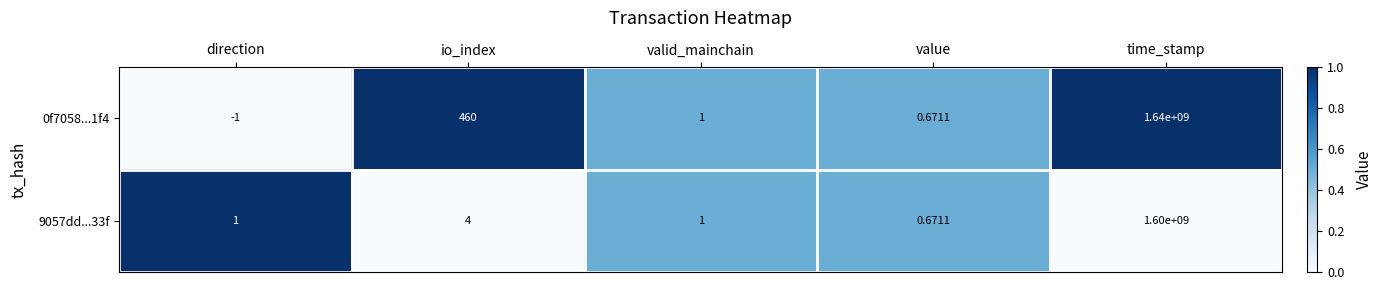

At which category does the chart reach its minimum across all series?

direction